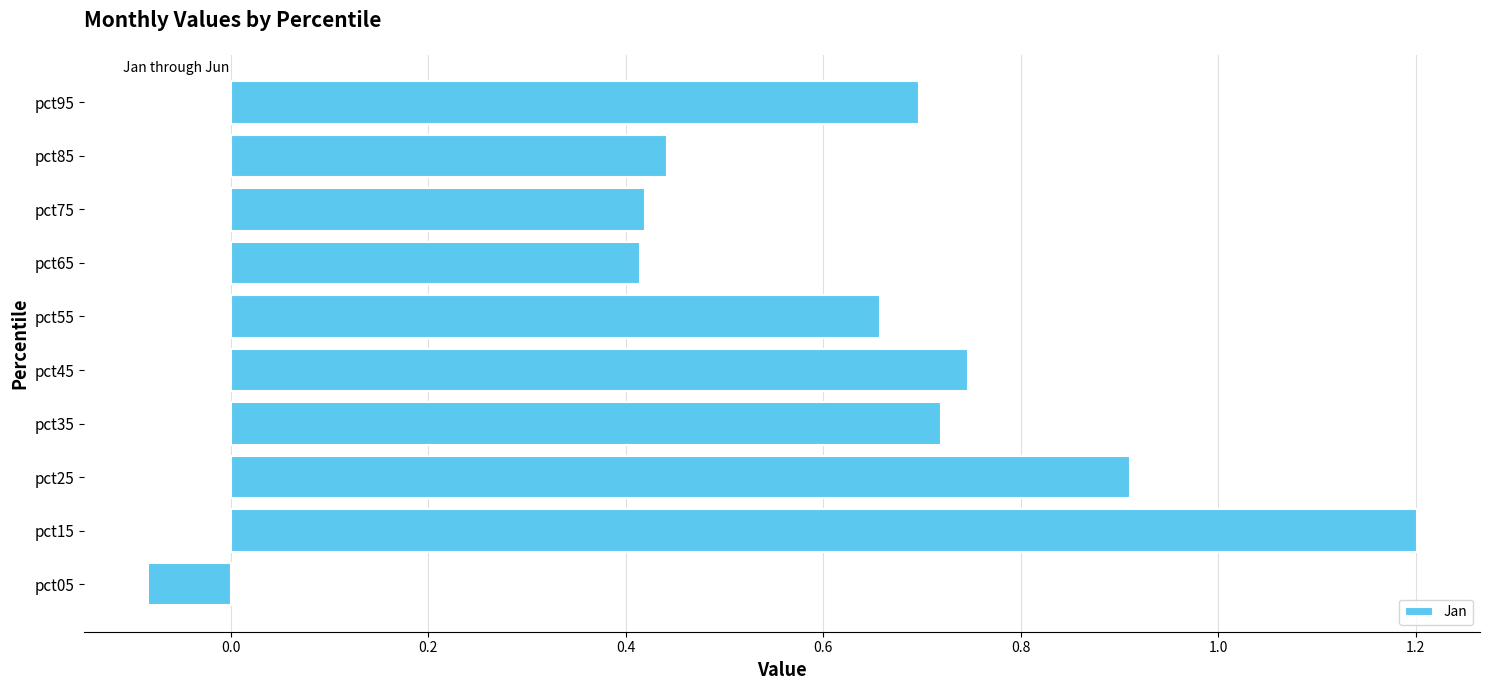

True or false: the data shows 1.2 at pct25.

False